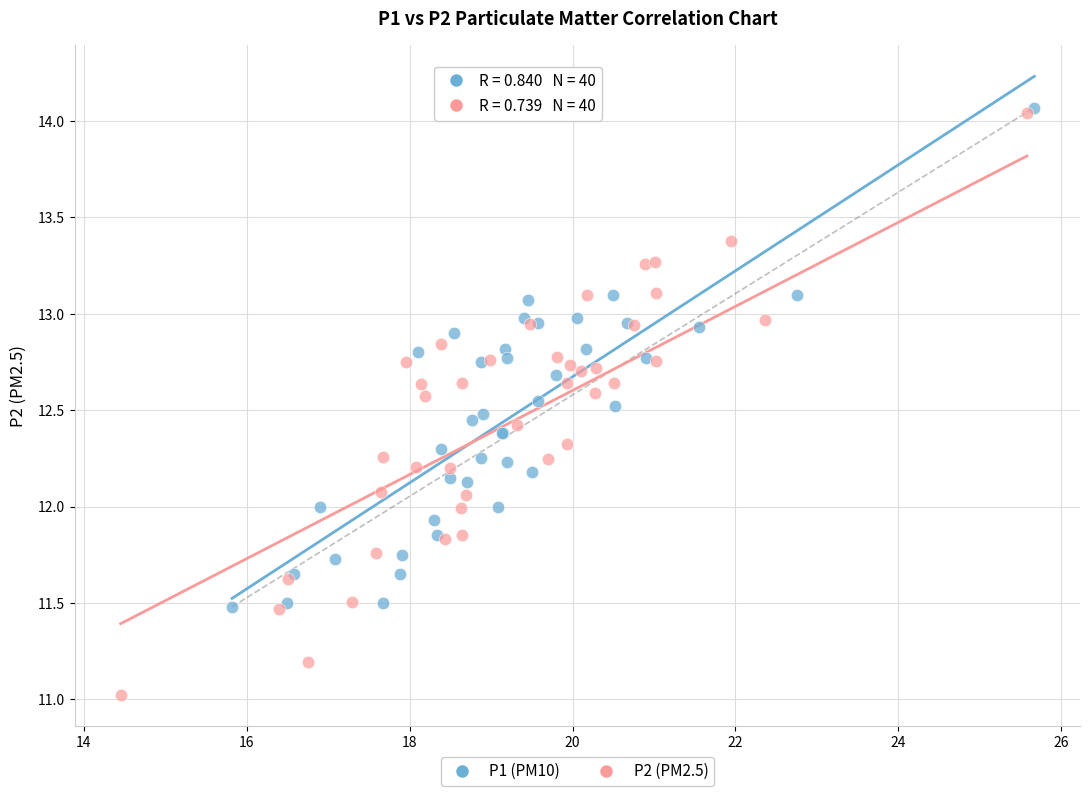

Which series reaches the minimum Y coordinate?

P2 (PM2.5)